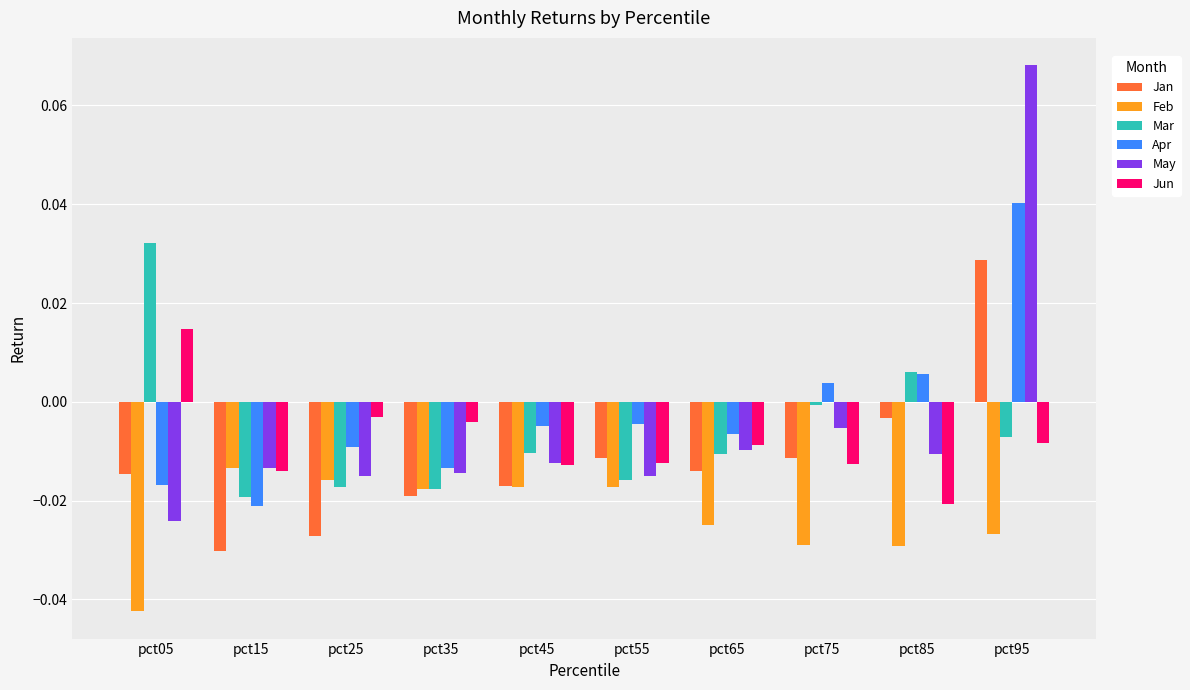

True or false: Jan has a value of -0.0 at pct85.

True